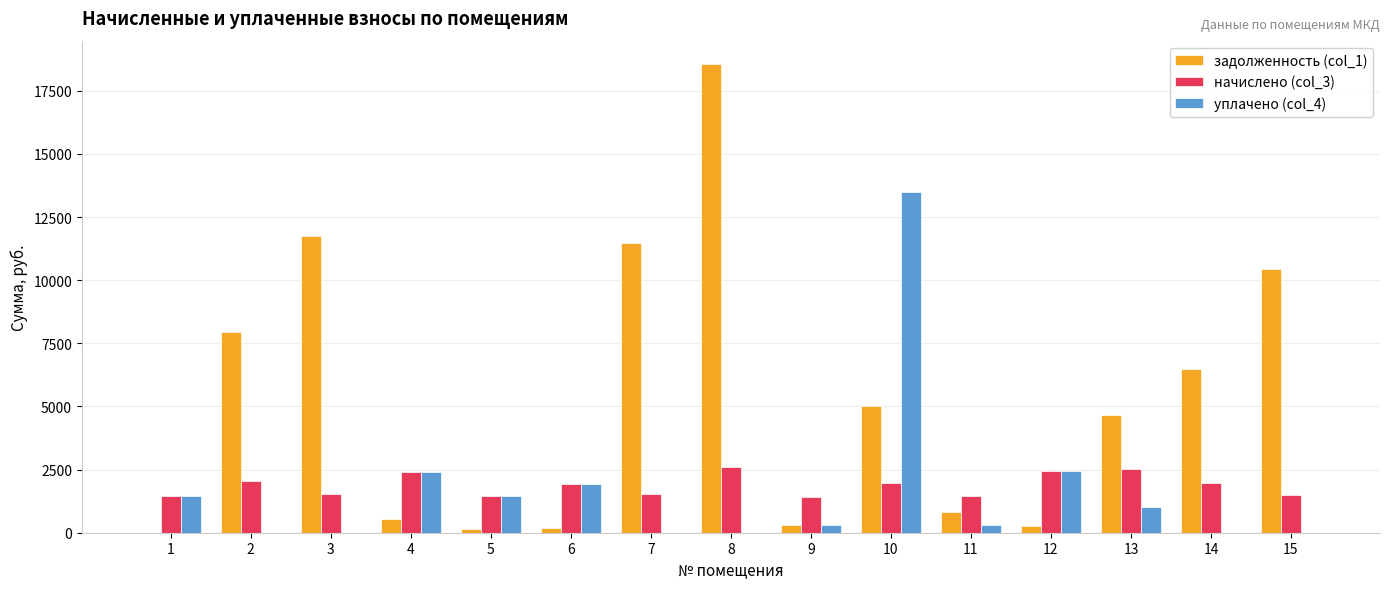

The value of начислено (col_3) at 15 is 690.0. True or false?

False